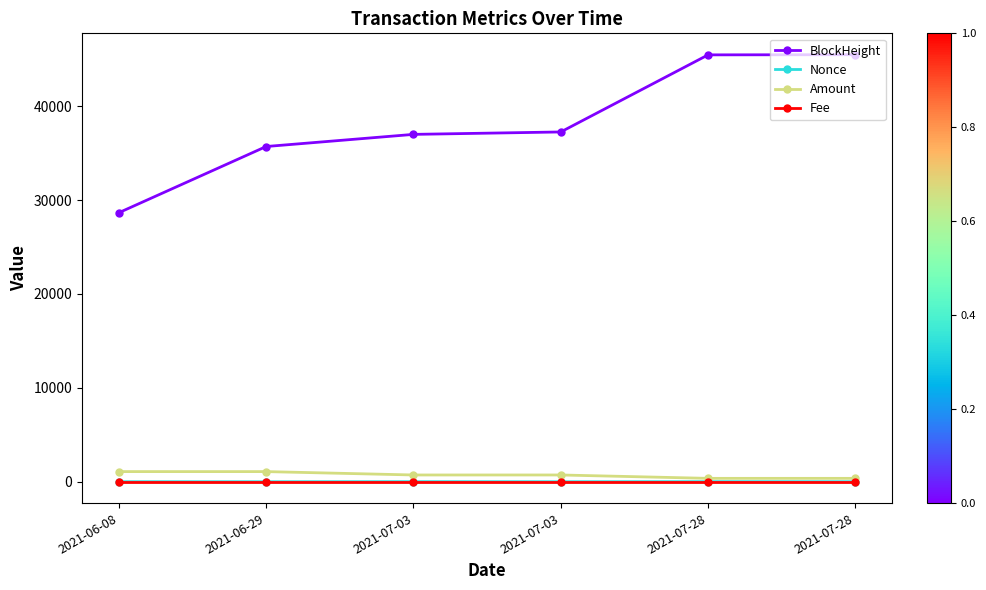

At which category is the sum across all series the highest?

2021-07-28